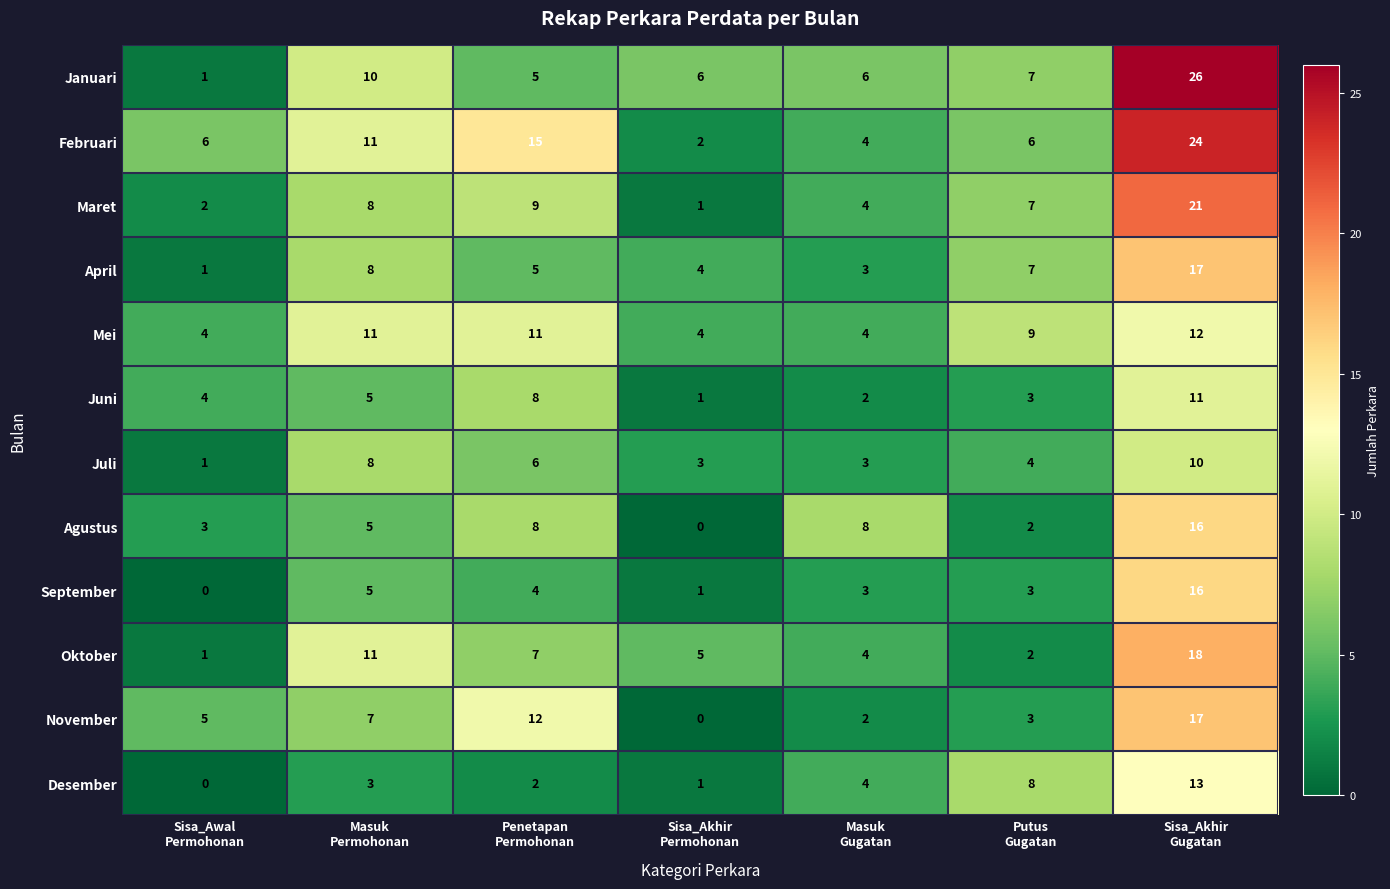

What is the total value across all series at Putus
Gugatan?

61